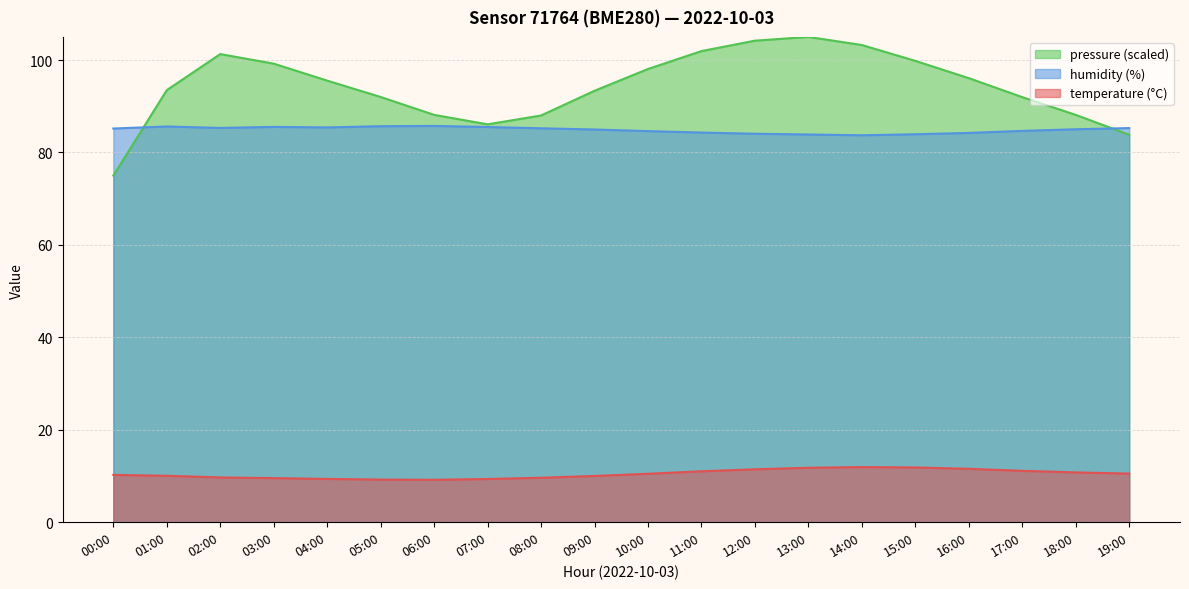

True or false: pressure_norm and temperature intersect in this chart.

False